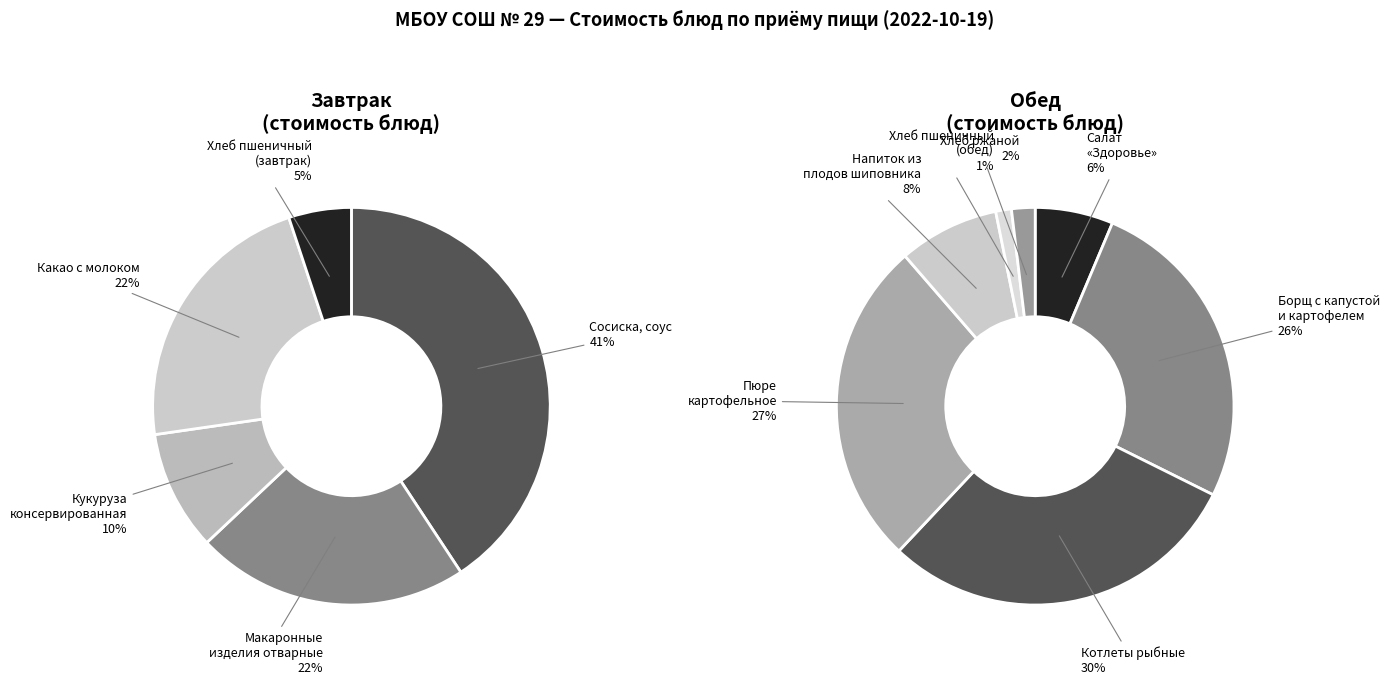

Which category has the smallest portion of the pie?

Хлеб пшеничный (обед)